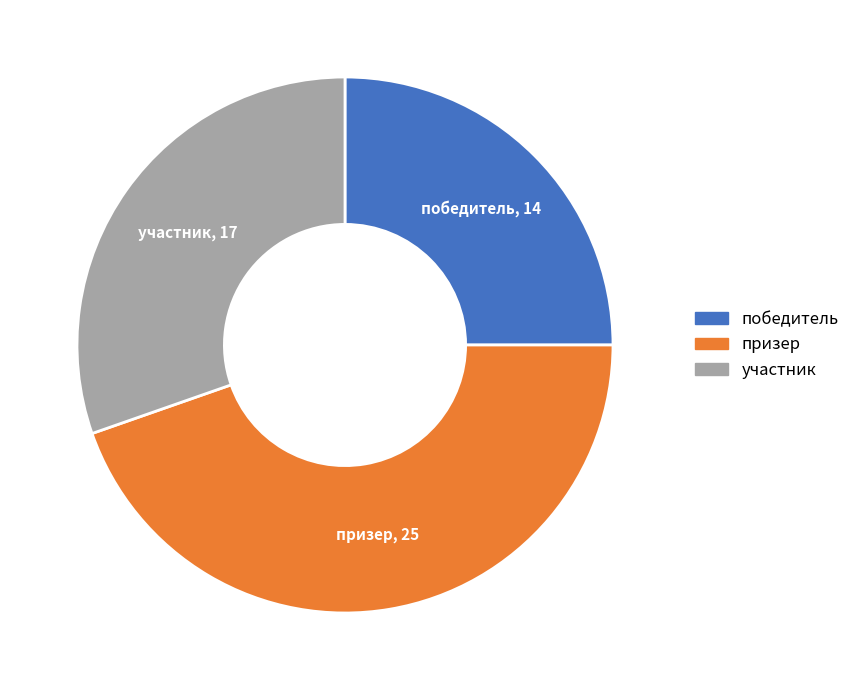

Do победитель and призер together represent more than half of the pie?

Yes